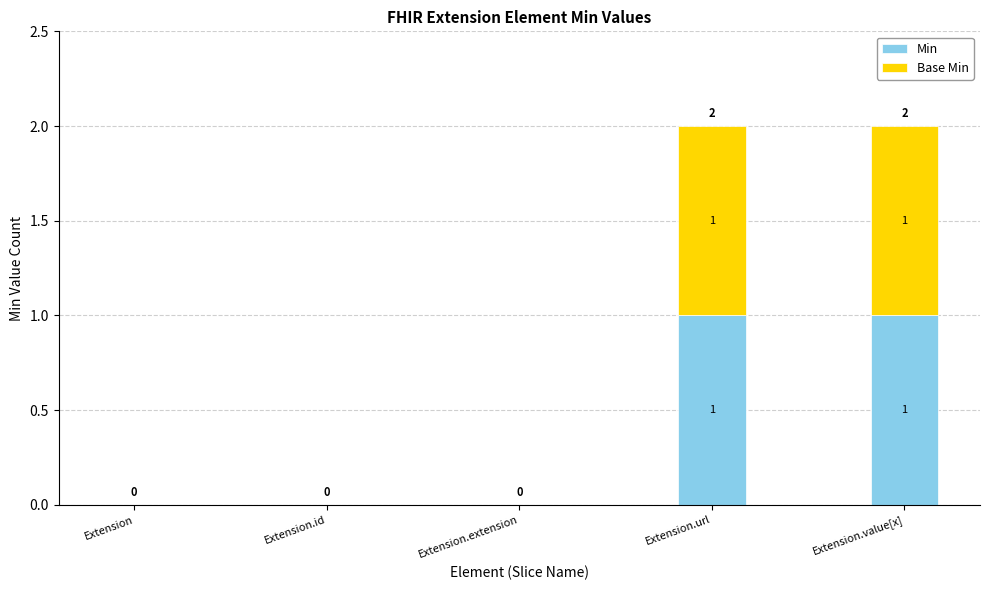

Reading left to right, transcribe the values for Min.

Extension=0	Extension.id=0	Extension.extension=0	Extension.url=1	Extension.value[x]=1